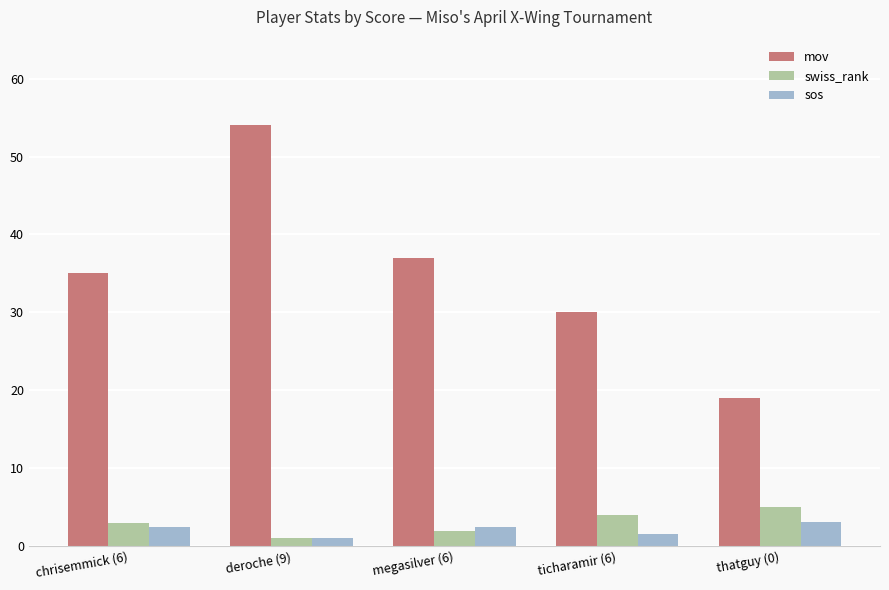

What is the value of the sos bar at the 1st from the left?

2.5